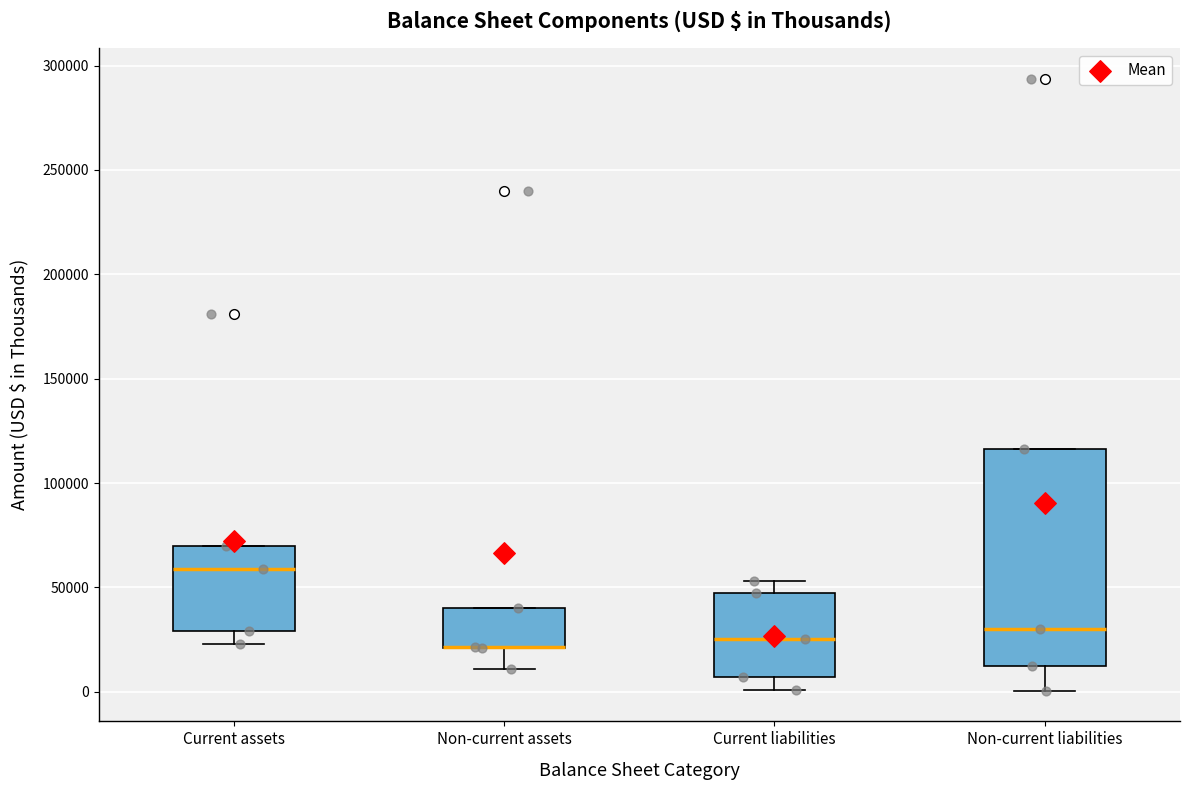

Which box is the tallest, from its lower edge to its upper edge?

Non-current liabilities